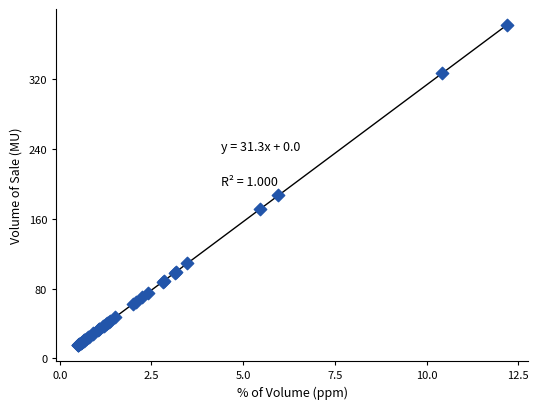

What Y value in the scatter plot is closest to 198?

186.5